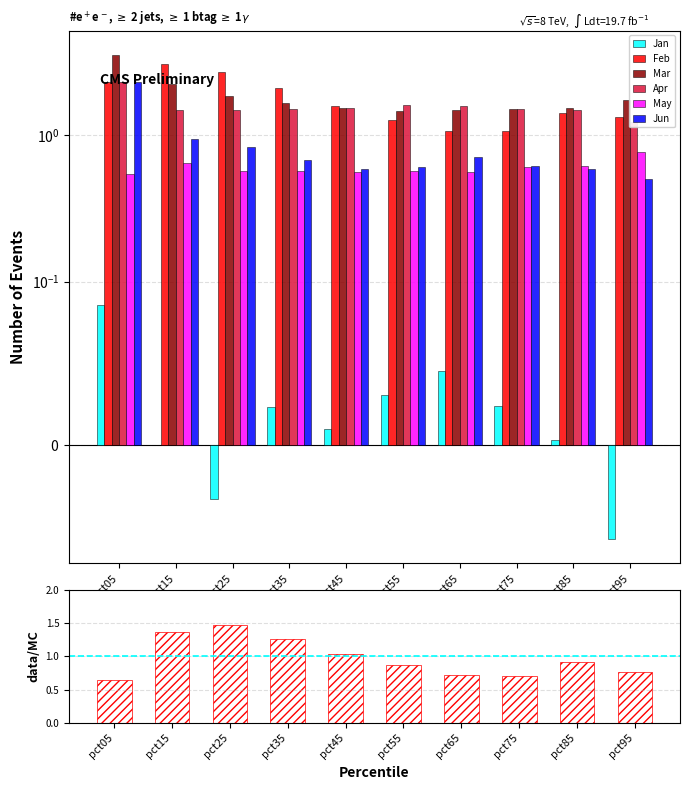

Rank the categories by Mar value from highest to lowest.

pct05, pct15, pct25, pct95, pct35, pct85, pct45, pct75, pct65, pct55